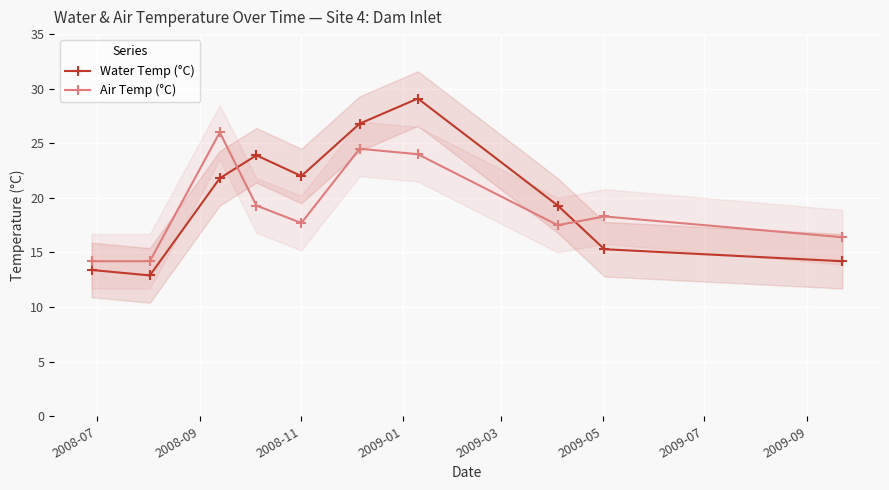

What is the value of the Water Temp (°C) point at the 9th from the left?

15.3